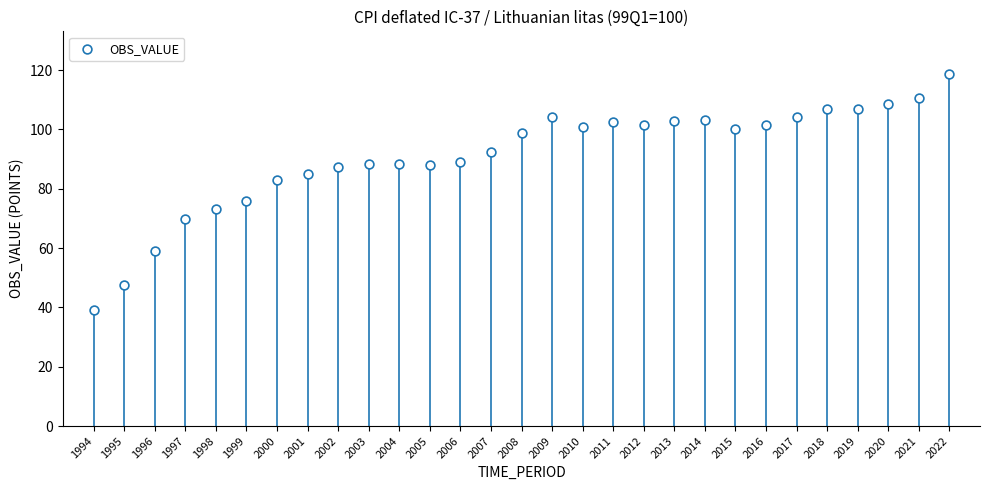

What is the range of X values (max minus min)?

28.0